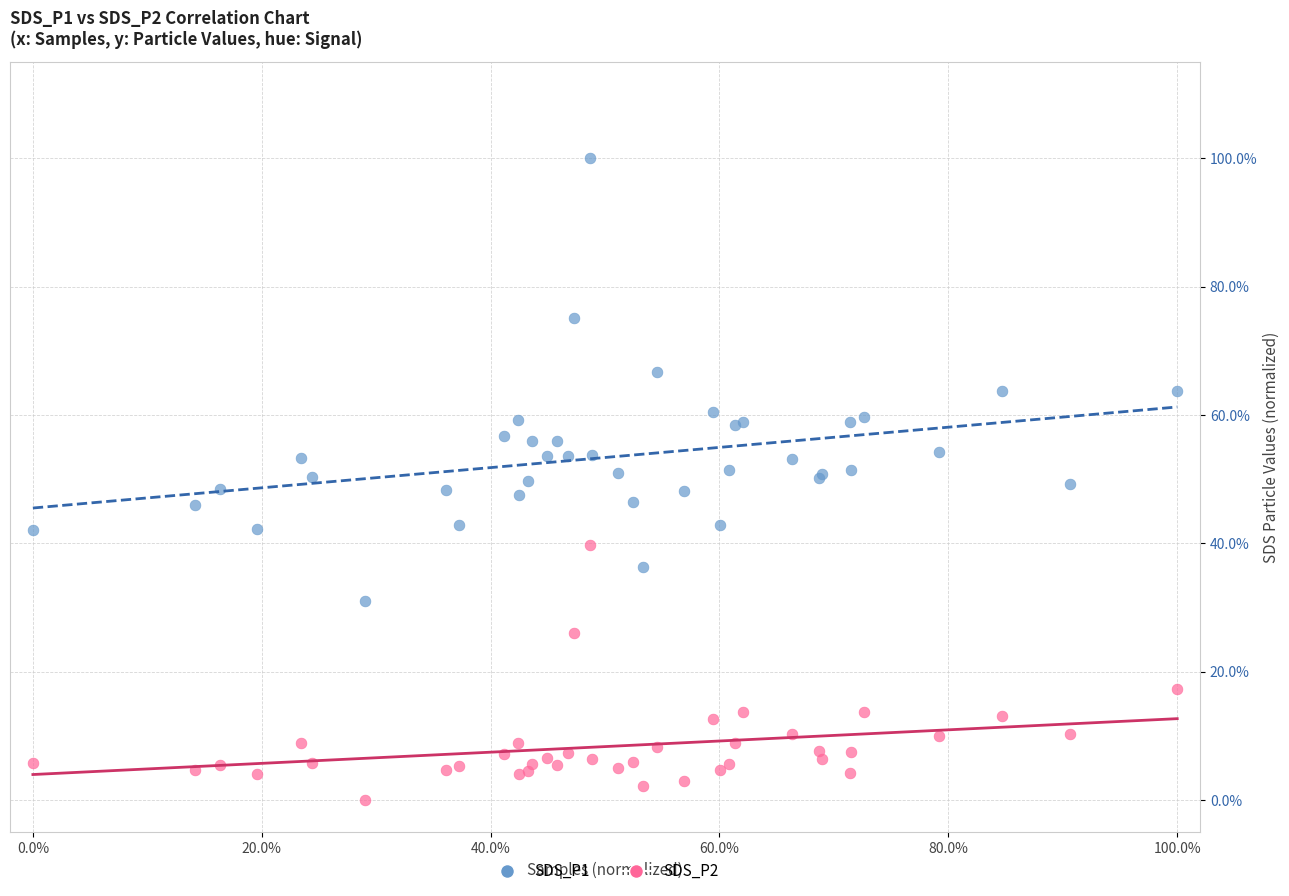

What are all the series names shown in the legend?

SDS_P1, SDS_P2